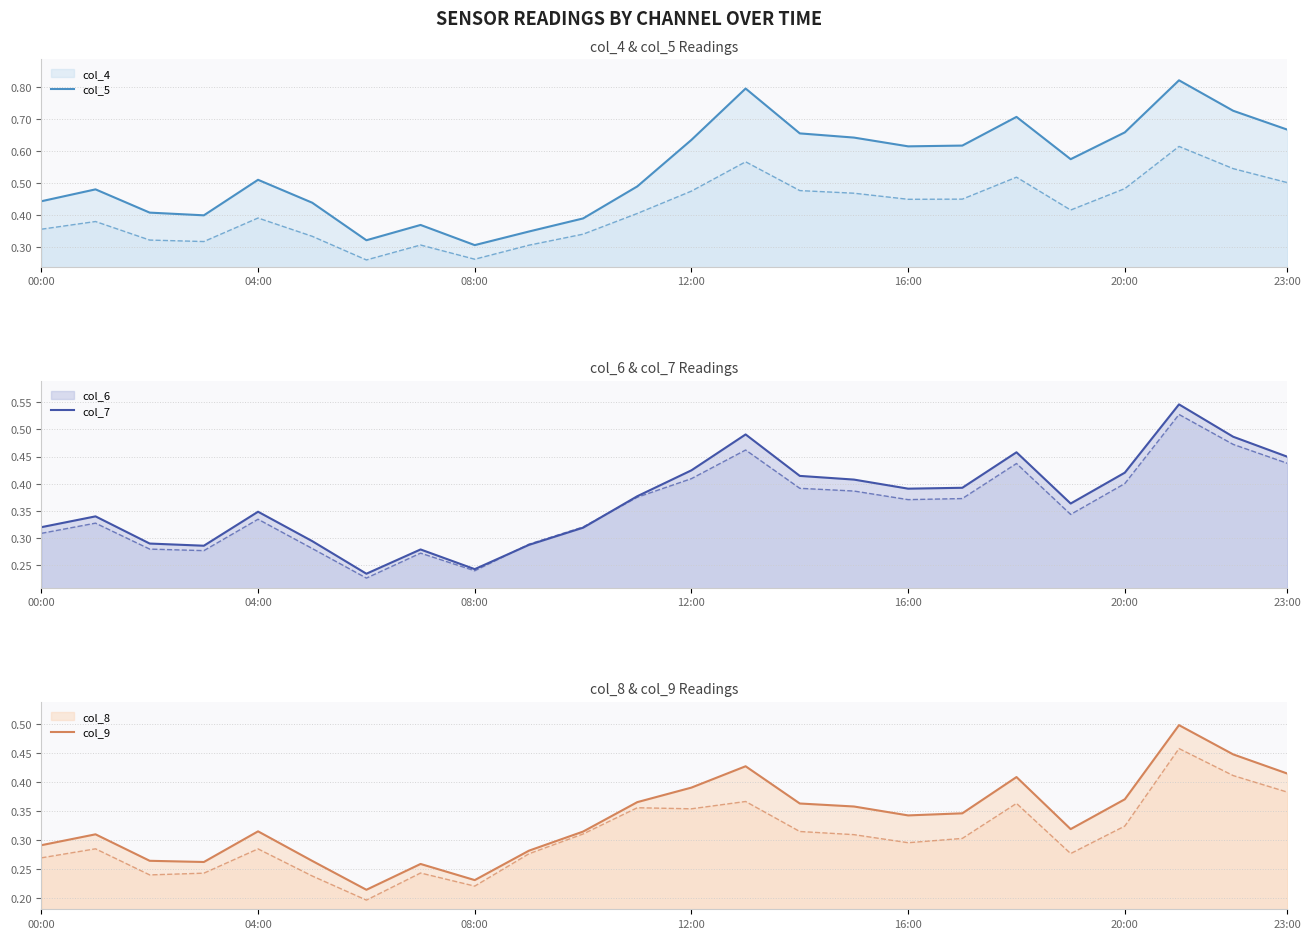

True or false: col_5 and col_4 intersect in this chart.

False